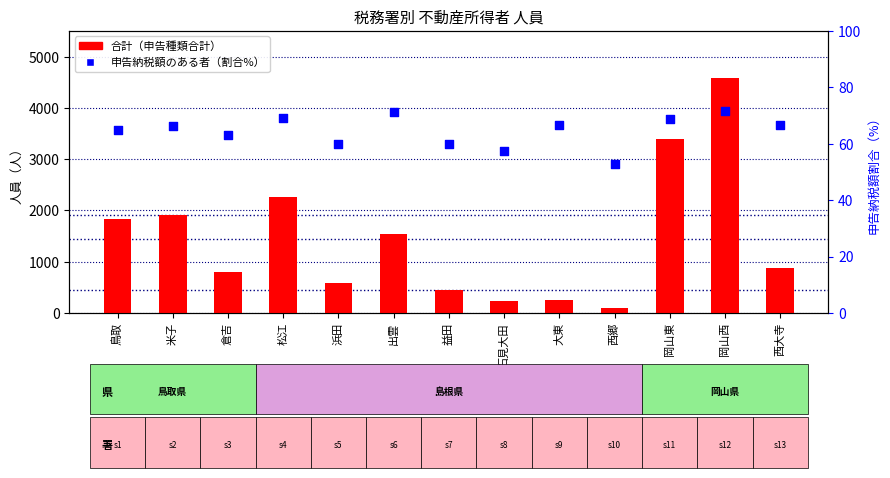

Which series contains the lowest Y value?

申告納税額のある者（割合%）